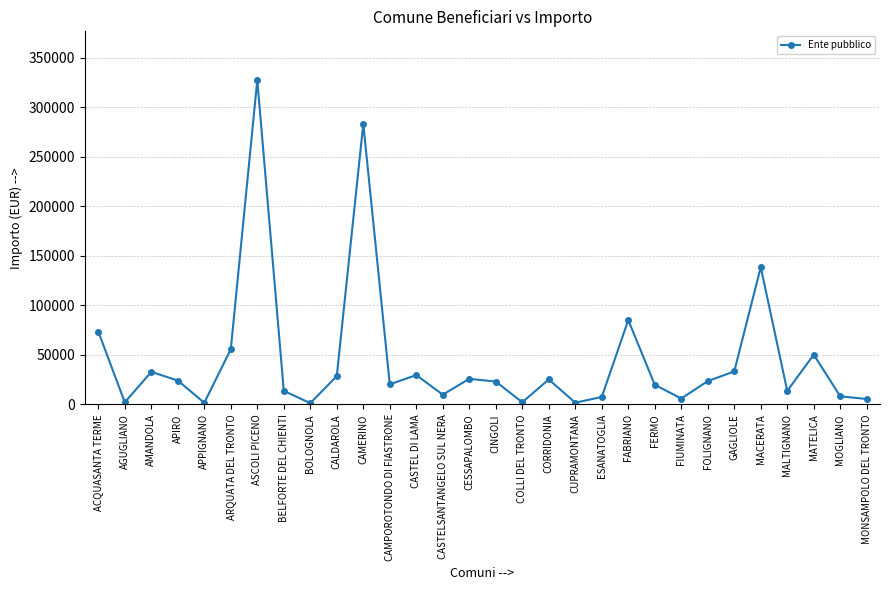

What is the difference between the values at GAGLIOLE and COLLI DEL TRONTO?

31200.0